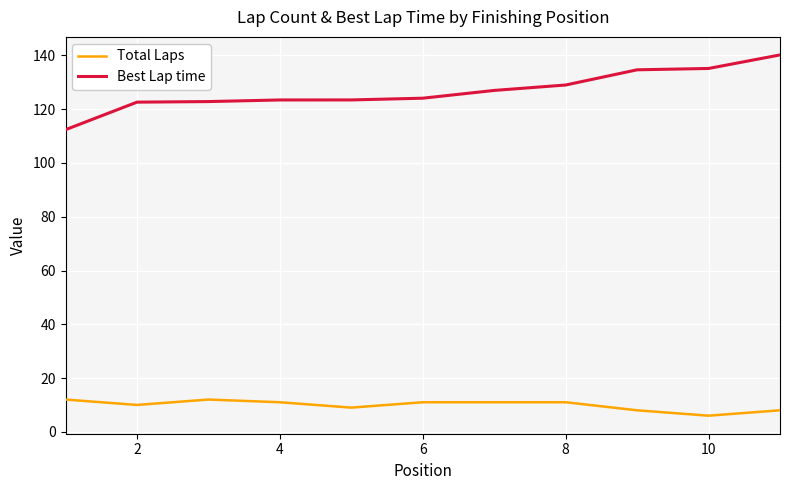

What is the sum of all Total Laps values?

109.0